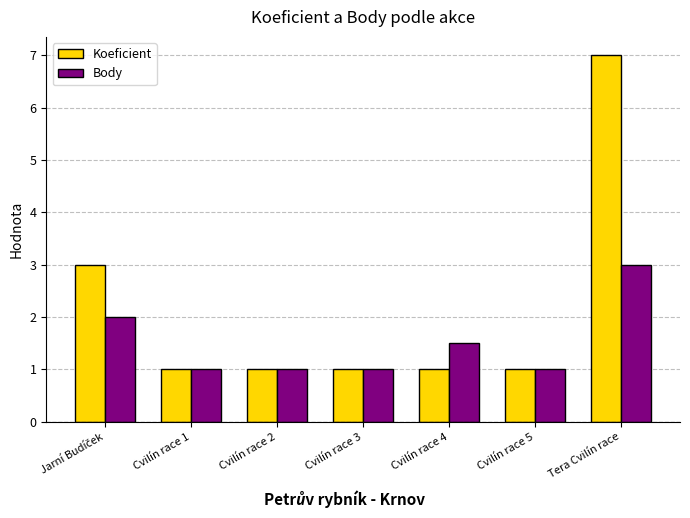

What is the minimum value for Body?

1.0